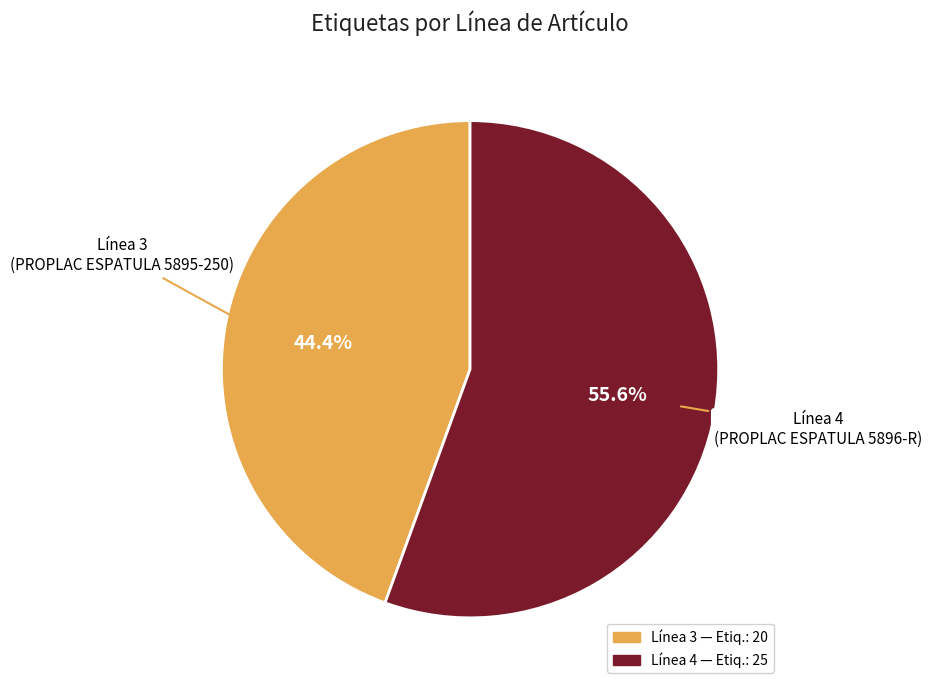

Does any single category account for the majority?

Yes